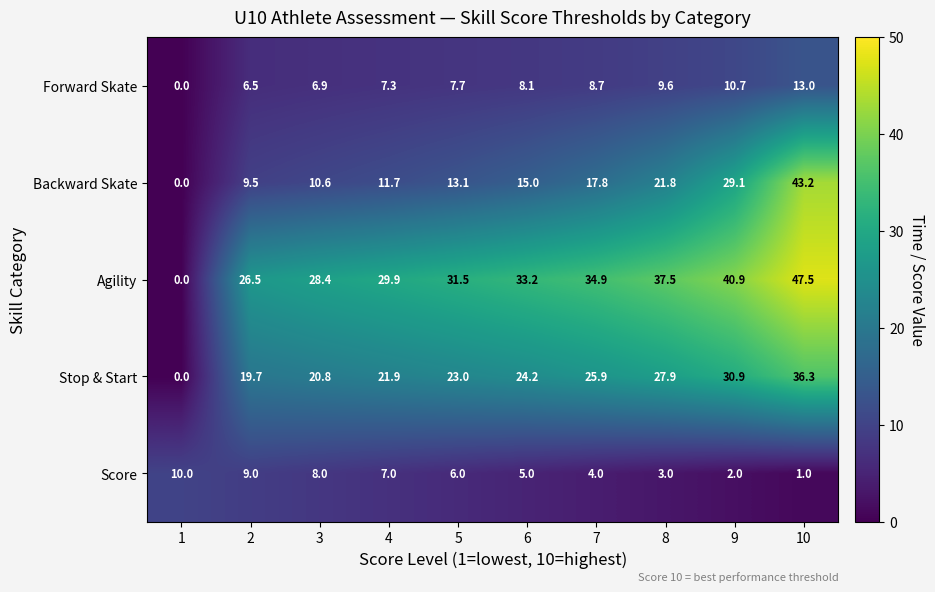

Where does the Stop & Start series first go above 24?

6